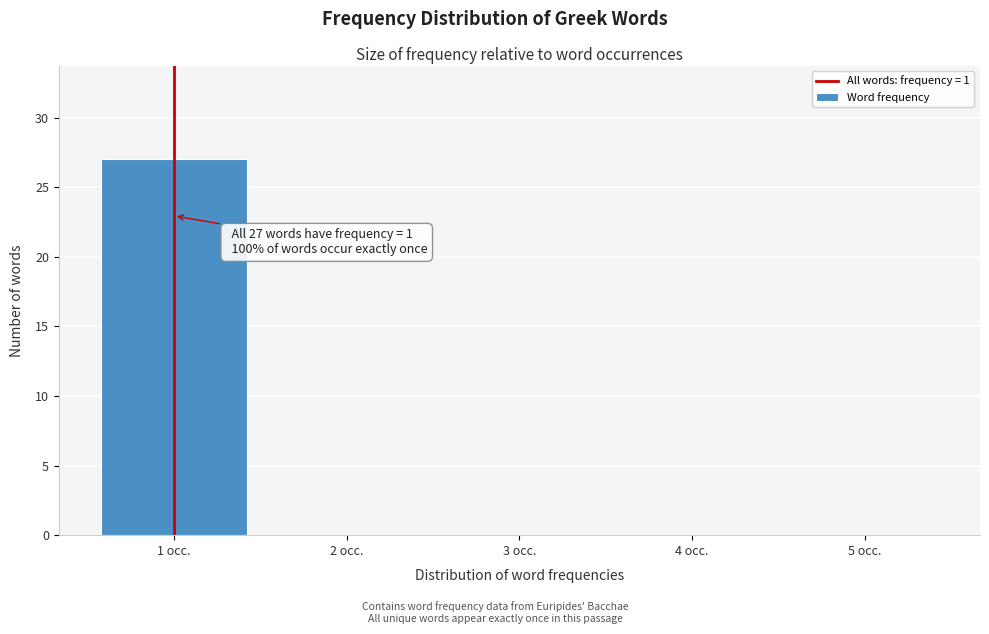

Which range on the x-axis has the tallest bar?

0.5 to 1.5